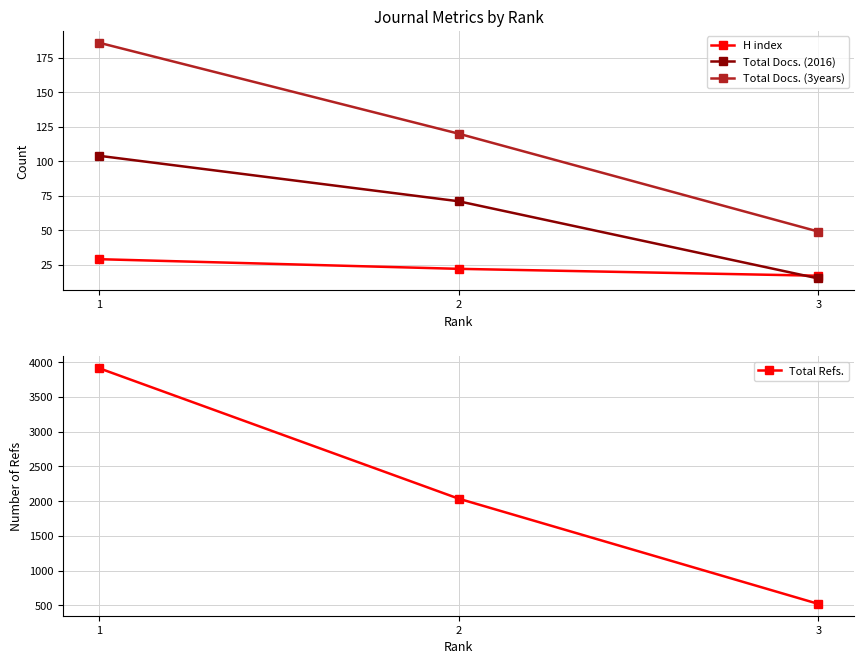

What are all the series names shown in the legend?

H index, Total Docs. (2016), Total Docs. (3years), Total Refs.